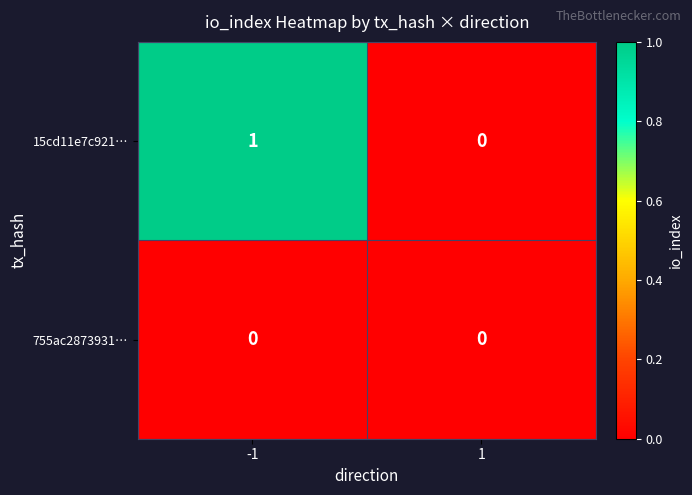

Which series has the largest range (max minus min)?

15cd11e7c921…